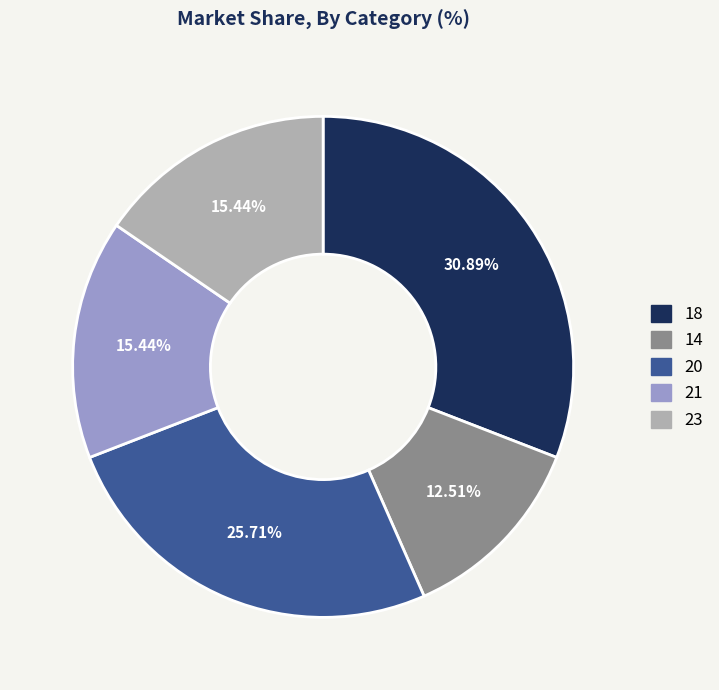

How much of the chart is everything except 14?

87.5%